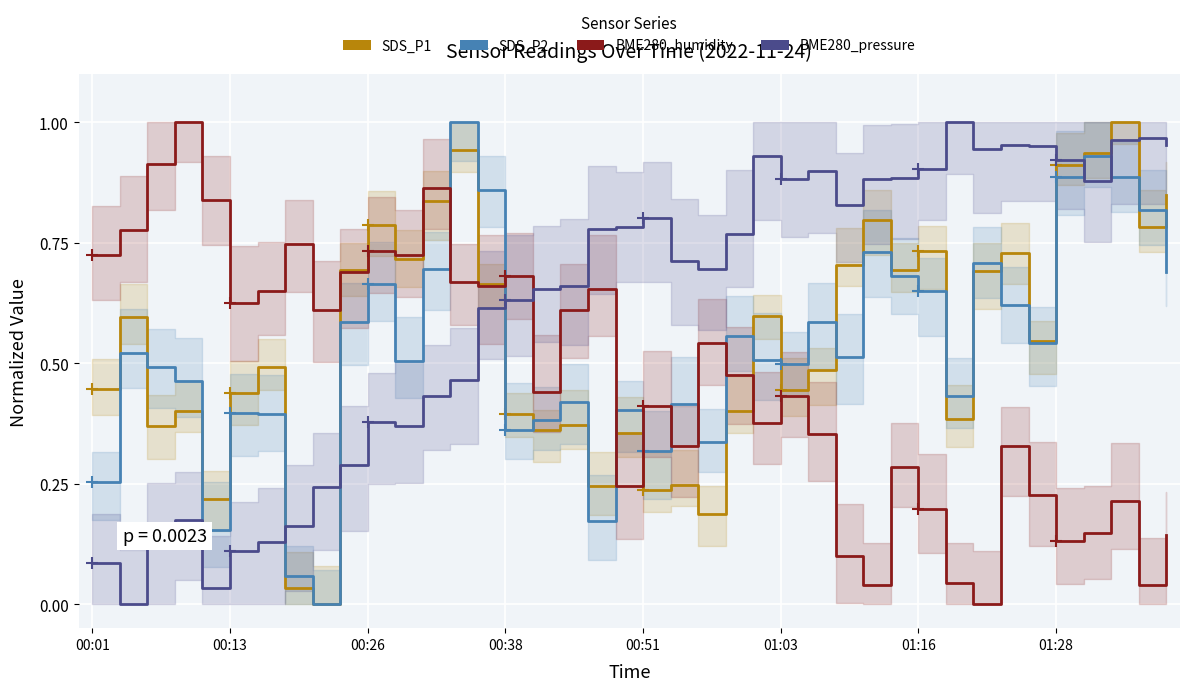

Is this an area chart (filled region under the line)?

No